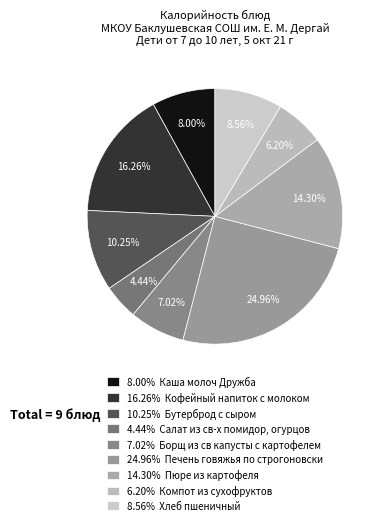

Rank the categories by value from lowest to highest.

4.44% Салат из св-х помидор, огурцов, 6.20% Компот из сухофруктов, 7.02% Борщ из св капусты с картофелем, 8.00% Каша молоч Дружба, 8.56% Хлеб пшеничный, 10.25% Бутерброд с сыром, 14.30% Пюре из картофеля, 16.26% Кофейный напиток с молоком, 24.96% Печень говяжья по строгоновски